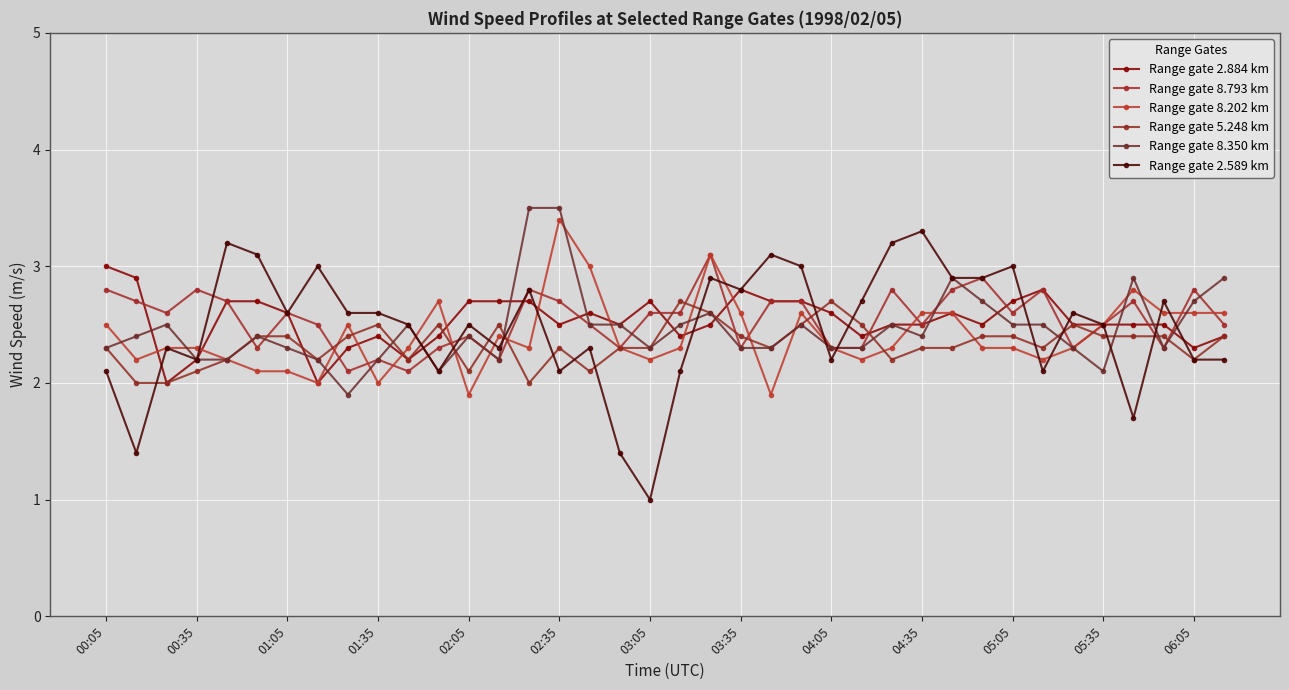

What is the sum of all Range gate 5.248 km values?

88.7